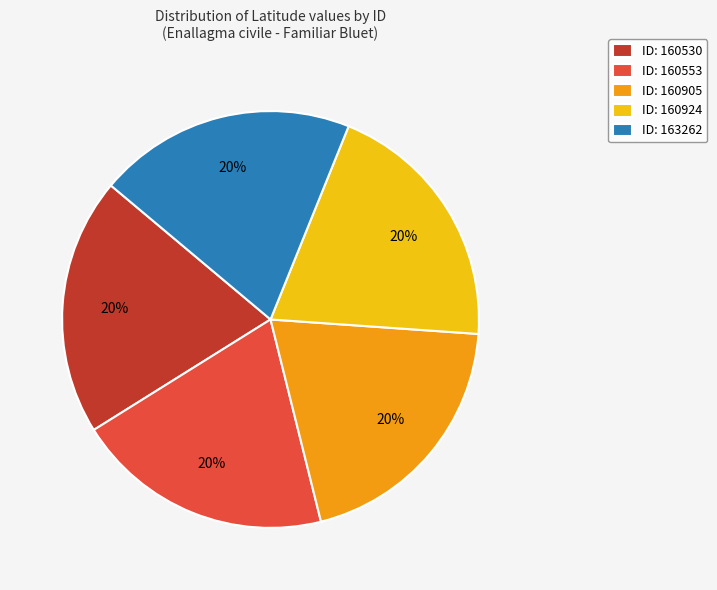

Is the sum of ID: 160530 and ID: 163262 greater than half?

No